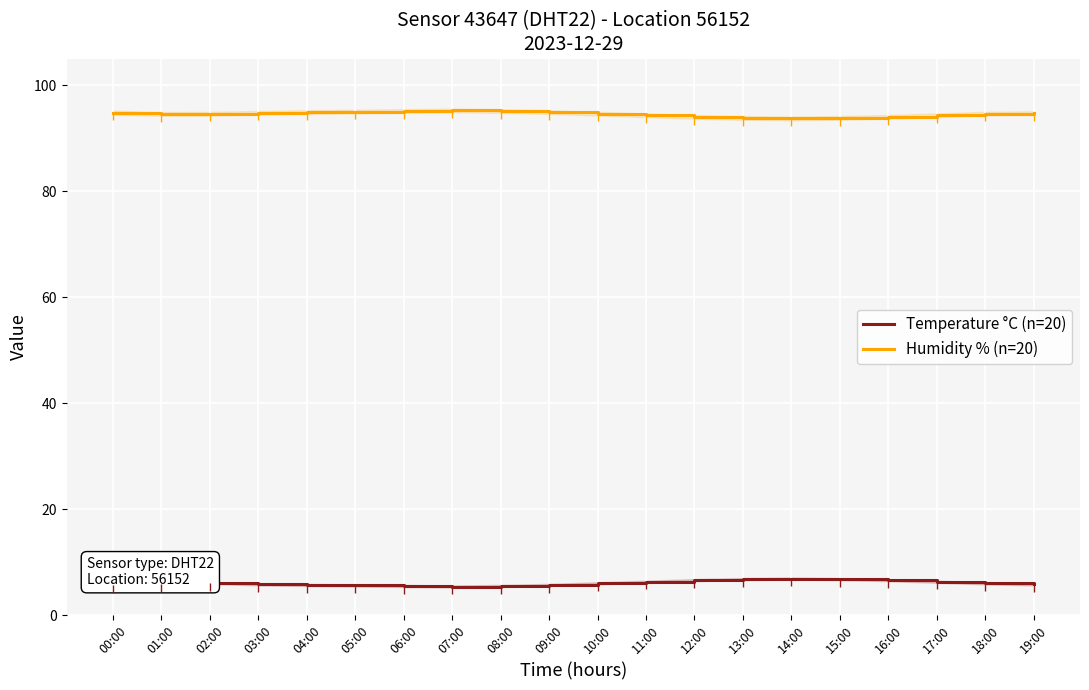

Is this an area chart (filled region under the line)?

No